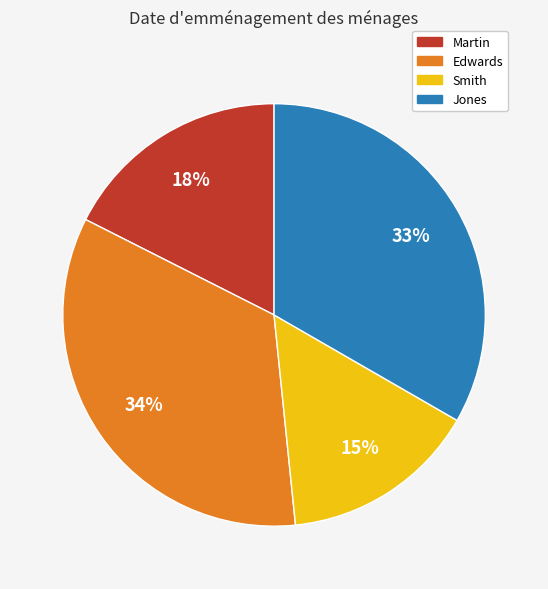

Which category has the biggest portion of the pie?

Edwards